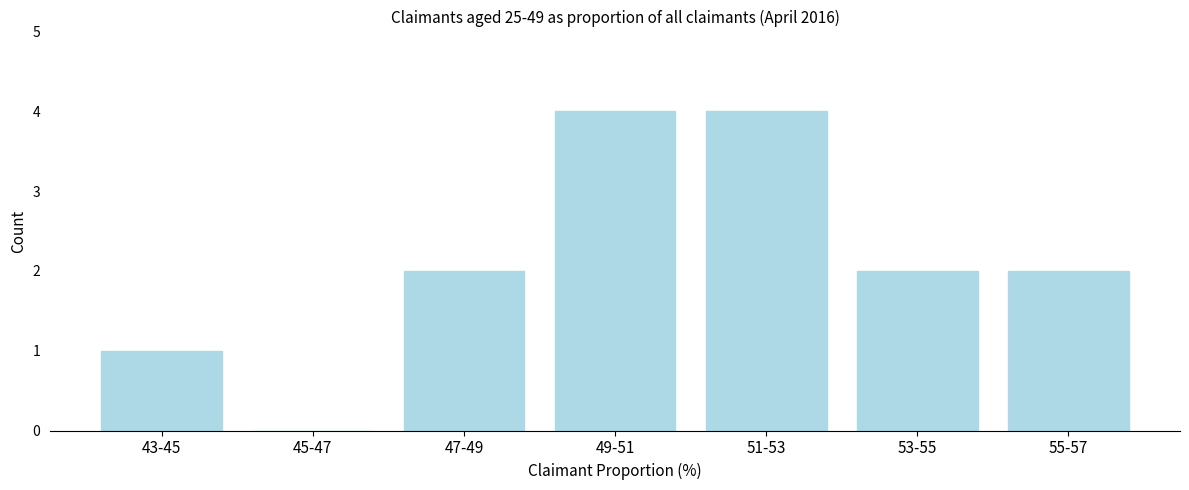

Reading left to right, list all the values displayed in this chart.

43-45=1	45-47=0	47-49=2	49-51=4	51-53=4	53-55=2	55-57=2